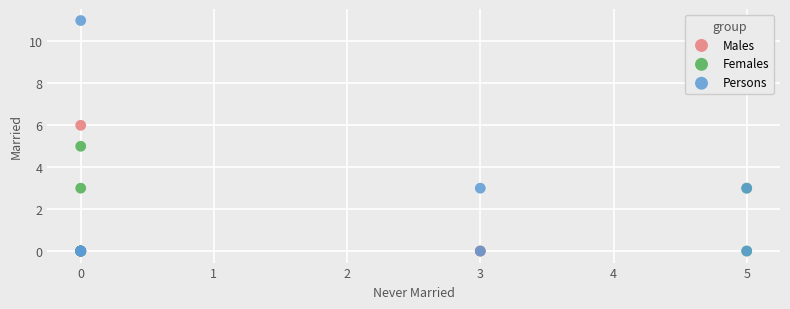

Which series has the largest Y range (max minus min)?

Persons